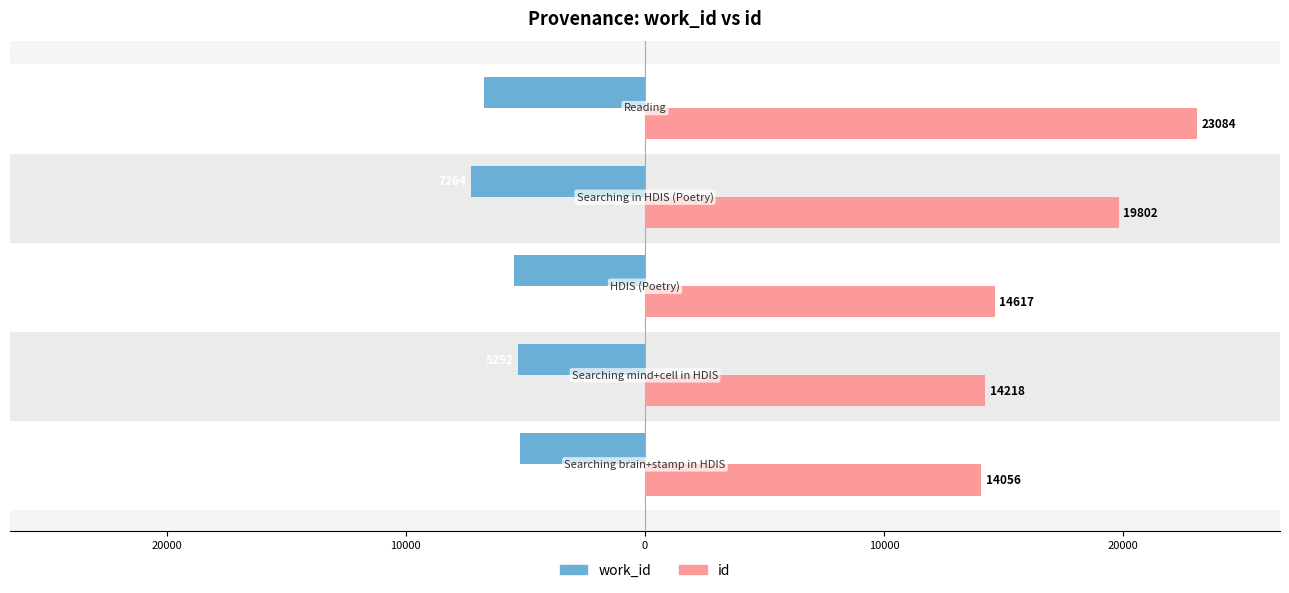

What is the greatest value displayed?

23084